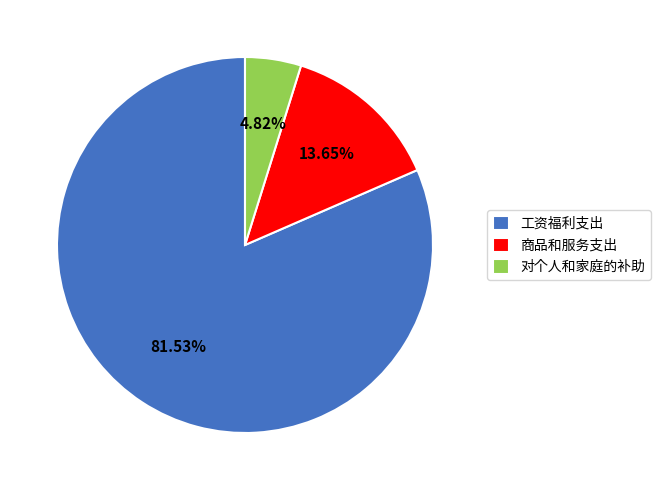

Which slice is the smallest?

对个人和家庭的补助